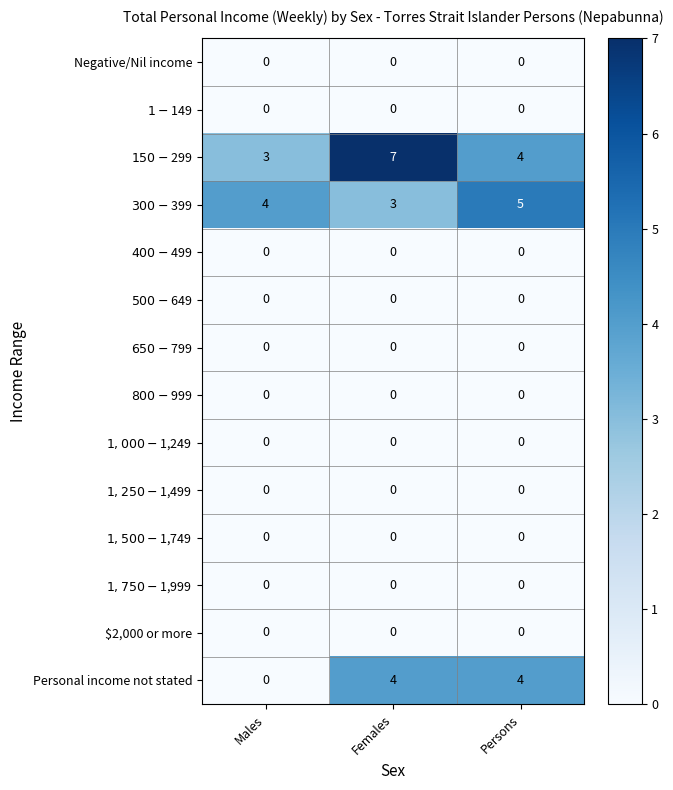

What is the total value across all series at Males?

7